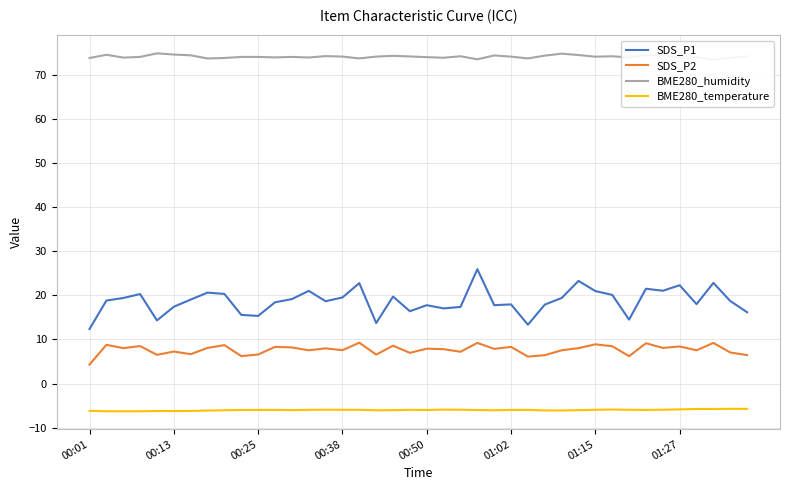

The BME280_temperature series shows -6.0 at 16. True or false?

True